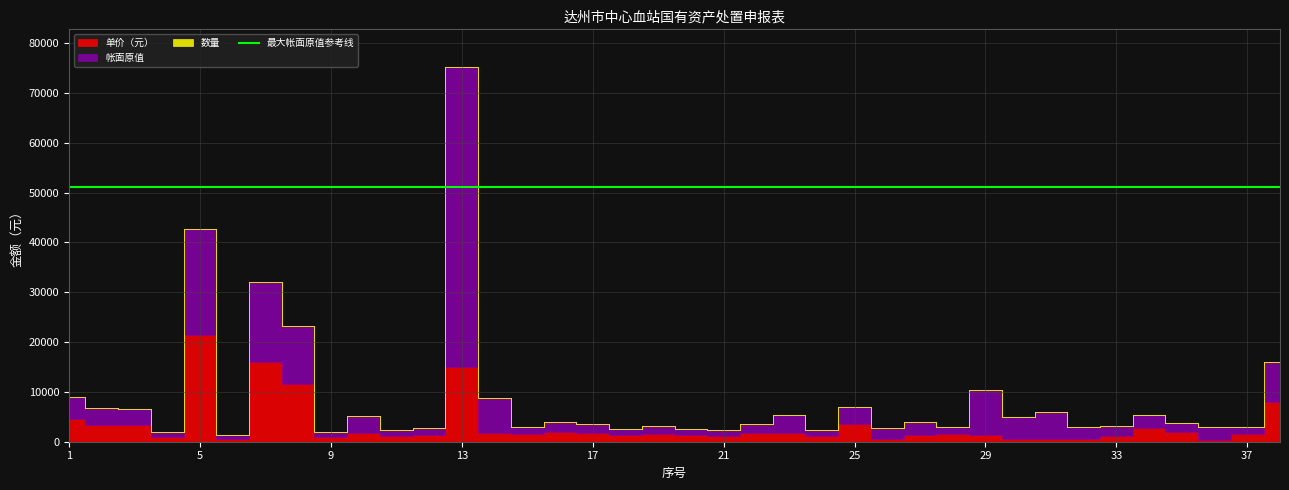

True or false: 单价（元） and 数量 intersect in this chart.

False